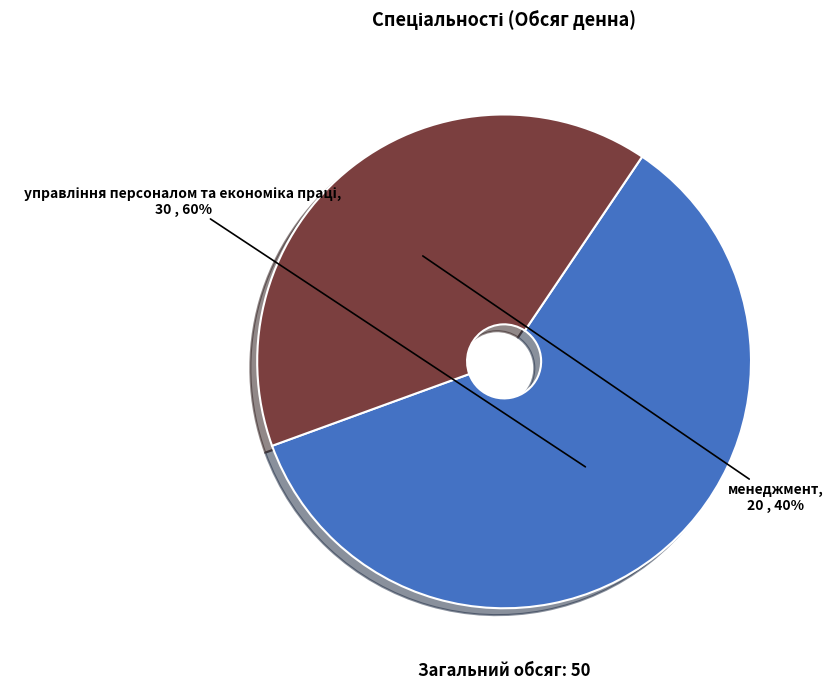

To the nearest percent, what is the difference between the largest and smallest slice percentages?

20%